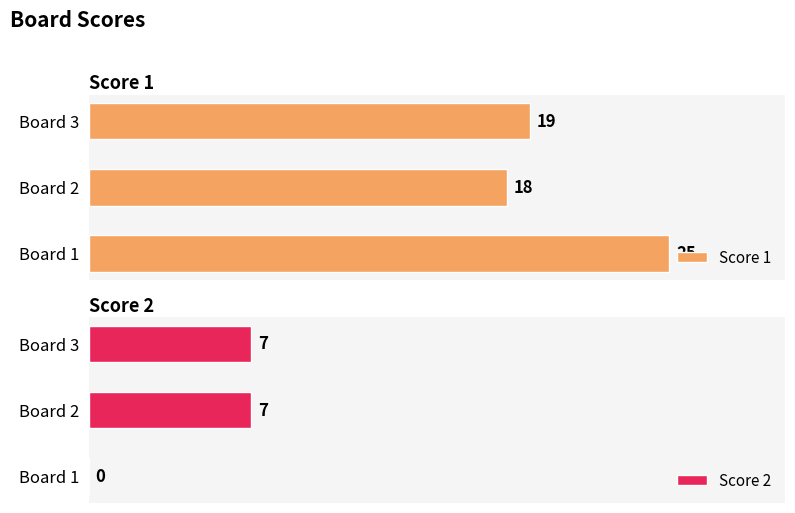

Reading right to left, list all the values displayed in this chart.

Score 1: 19	18	25
Score 2: 7	7	0